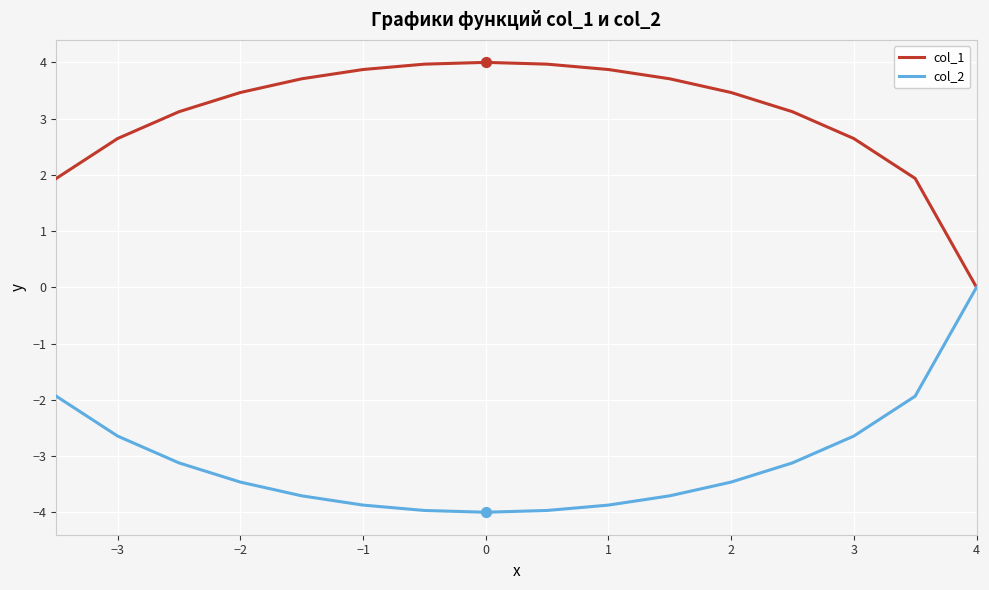

Which series has the largest total across all categories?

col_1